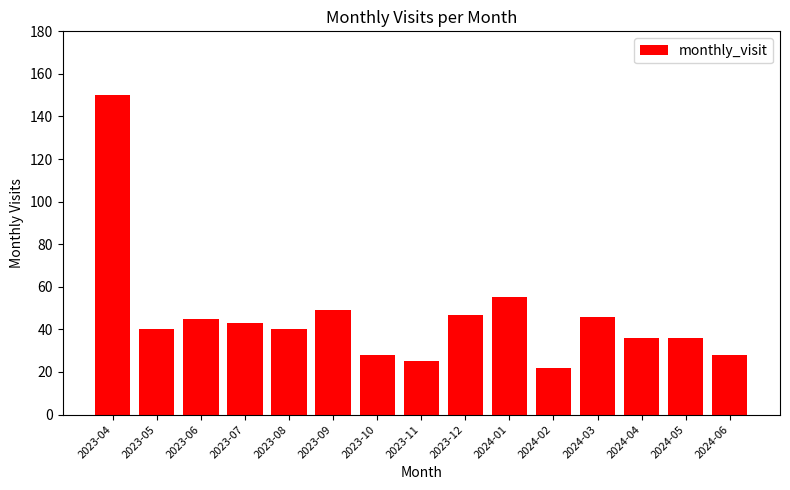

Read the value at 2024-02.

22